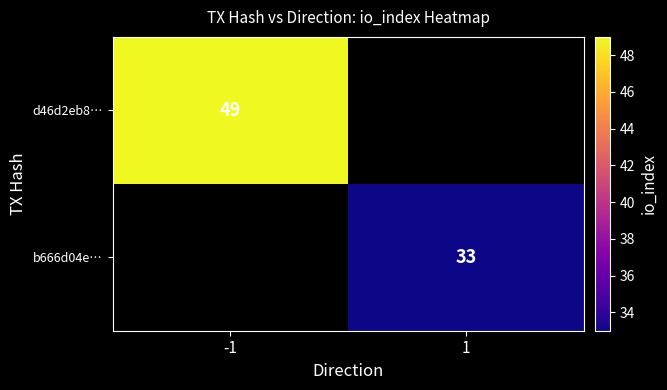

Count the number of data series in this chart.

2